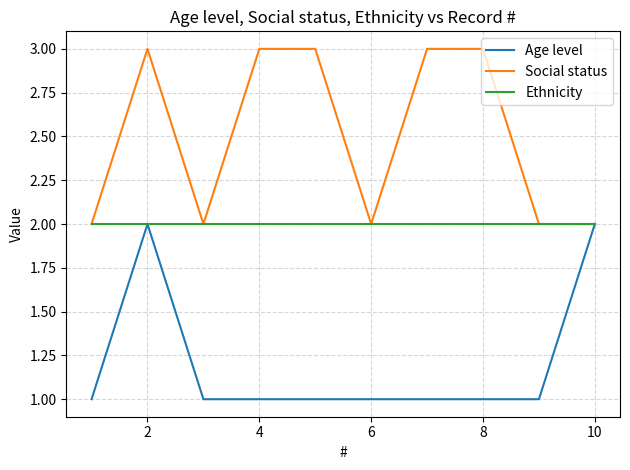

List the series in order of their overall mean, highest first.

Social status, Ethnicity, Age level